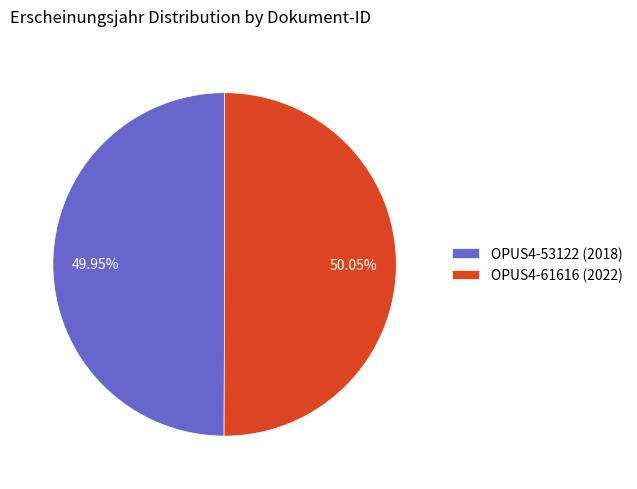

How many slices are in this pie chart?

2